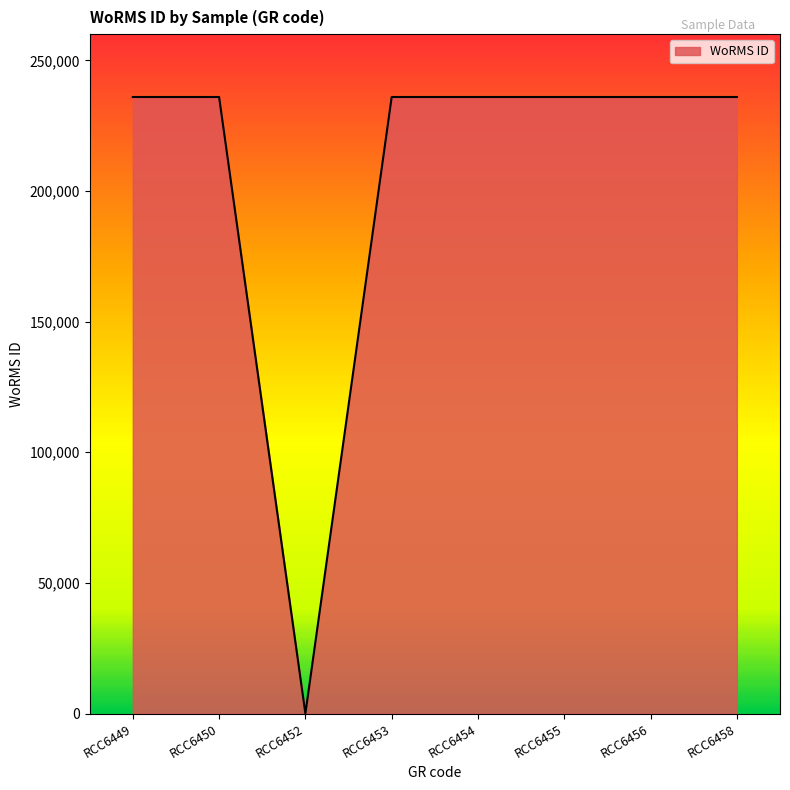

Where is the first local minimum?

RCC6452